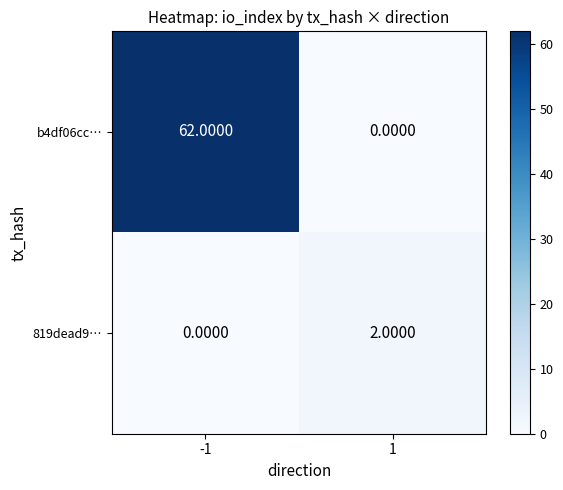

List the series in order of their overall mean, highest first.

b4df06cc…, 819dead9…